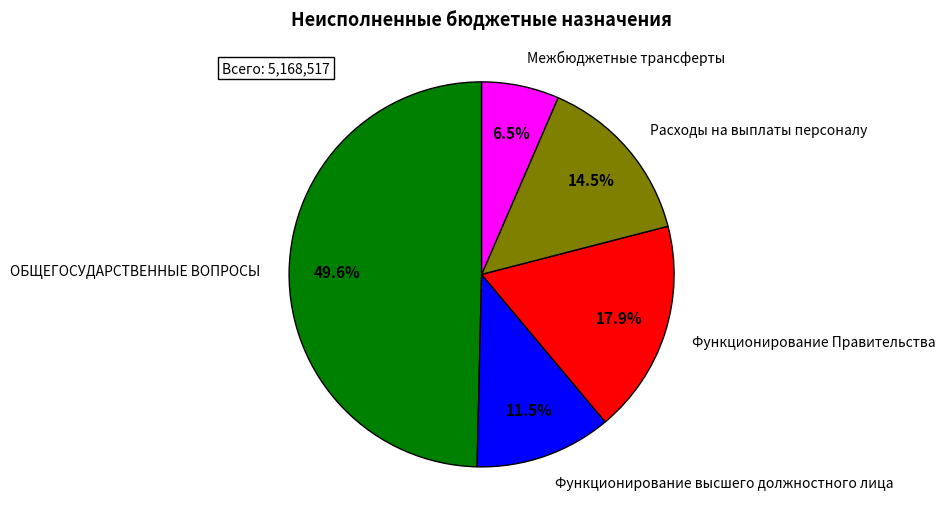

How many slices are in this pie chart?

5